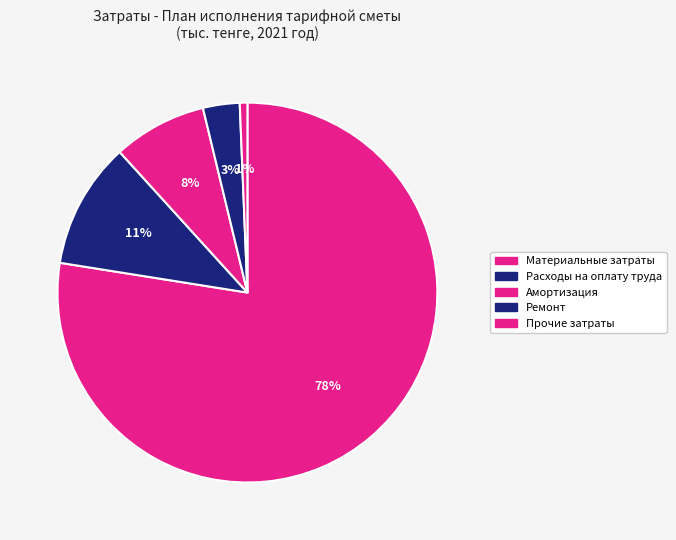

To the nearest percent, what is the difference between the largest and smallest slice percentages?

77%